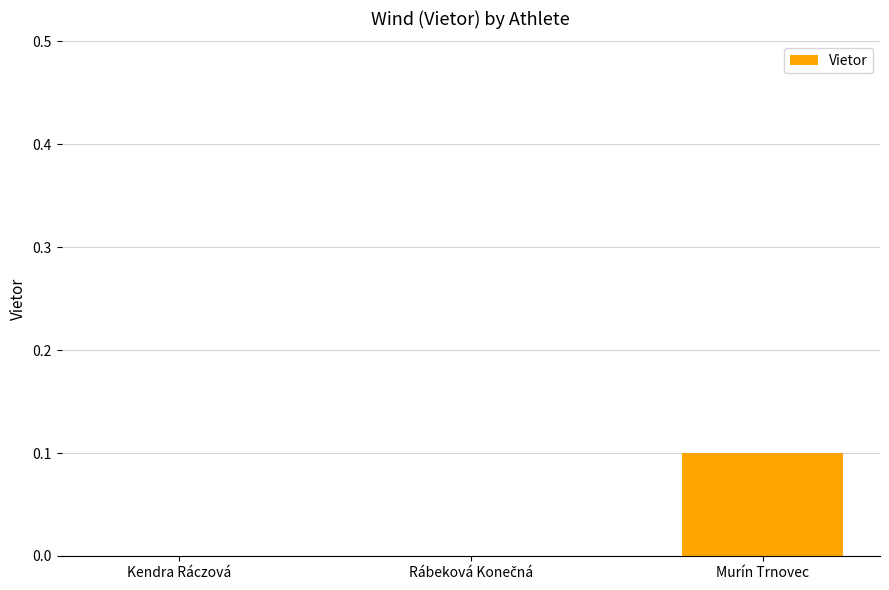

What is the change in value from Kendra Ráczová to Murín Trnovec?

+0.1